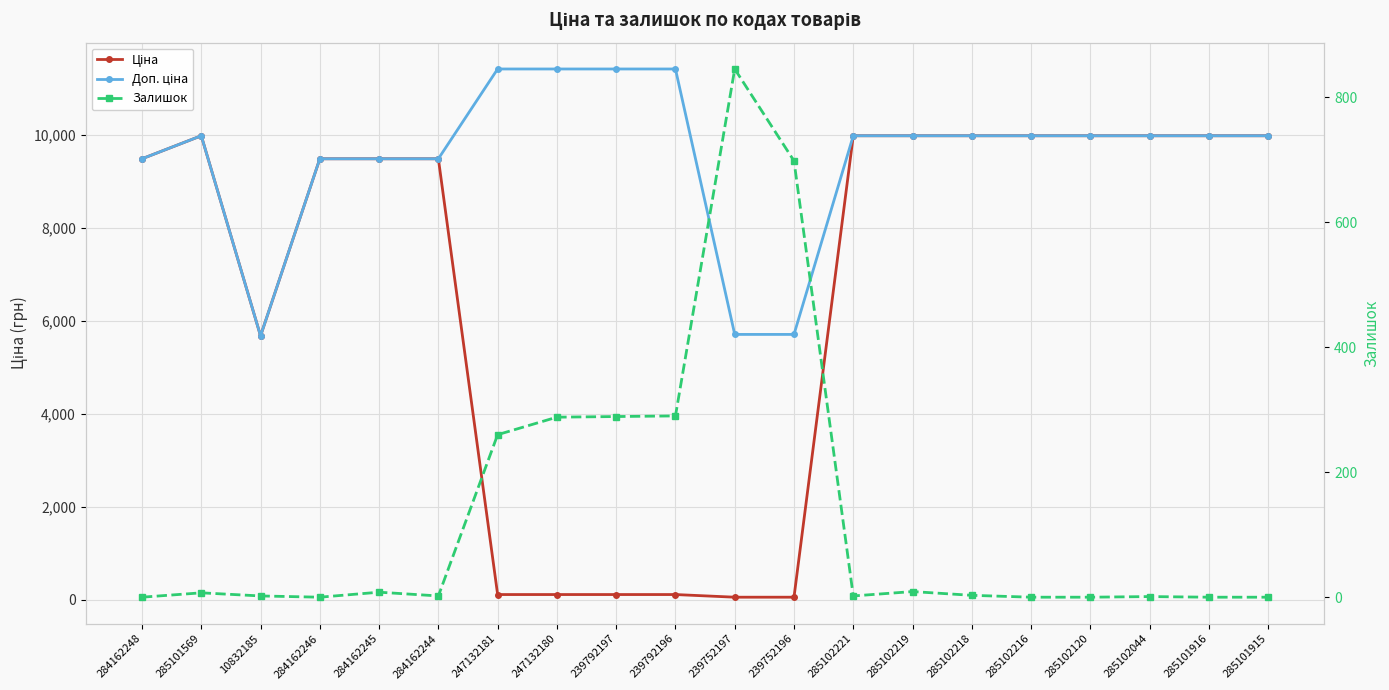

The value of Доп. ціна at 239792197 is 11410.0. True or false?

True